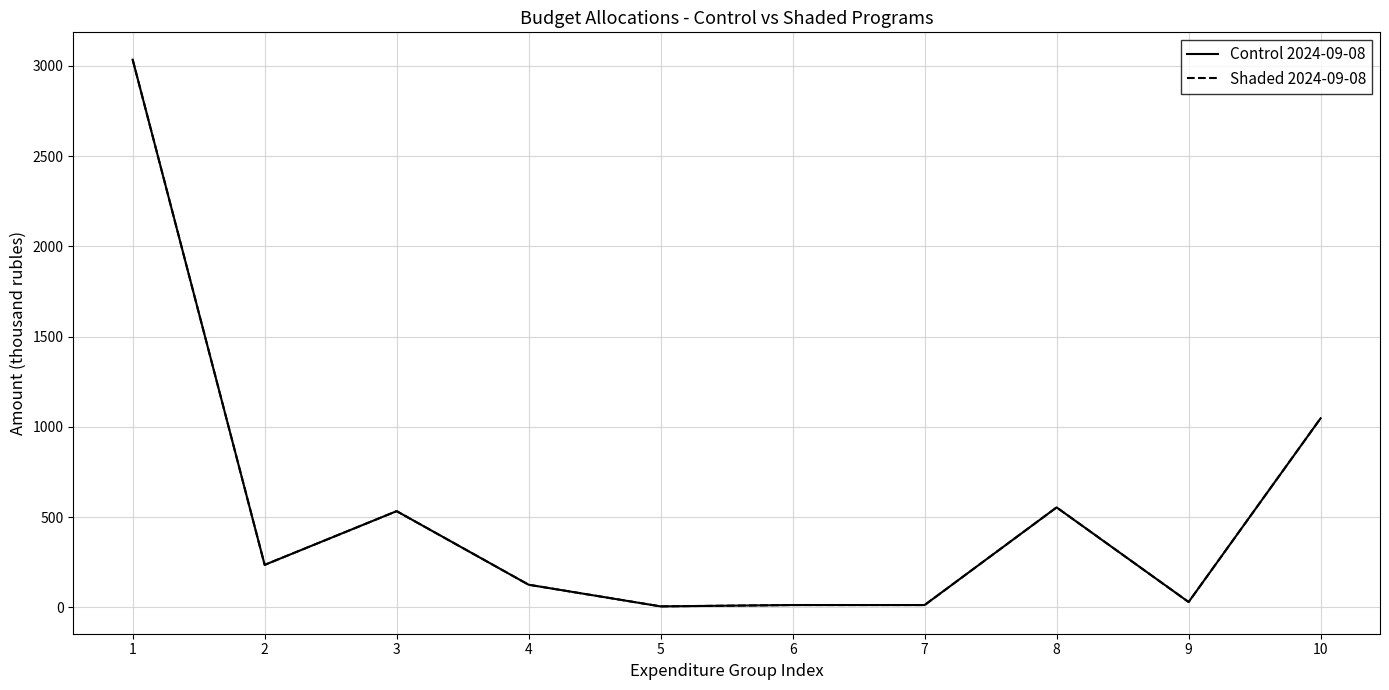

Rank the categories by Control 2024-09-08 value from lowest to highest.

5, 6, 7, 9, 4, 2, 3, 8, 10, 1